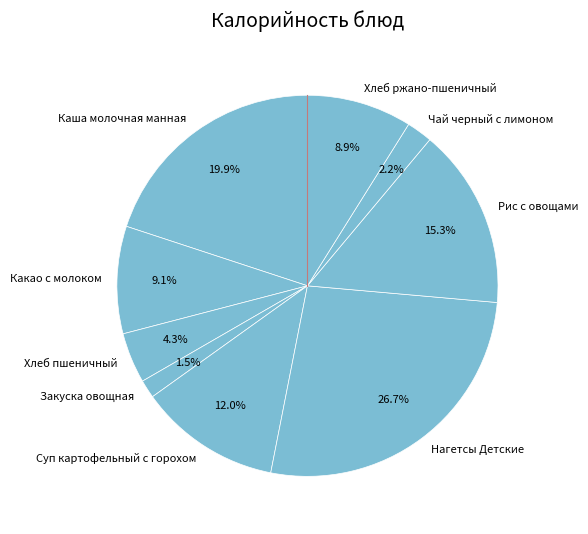

Does Хлеб ржано-пшеничный account for over 50% of the chart?

No